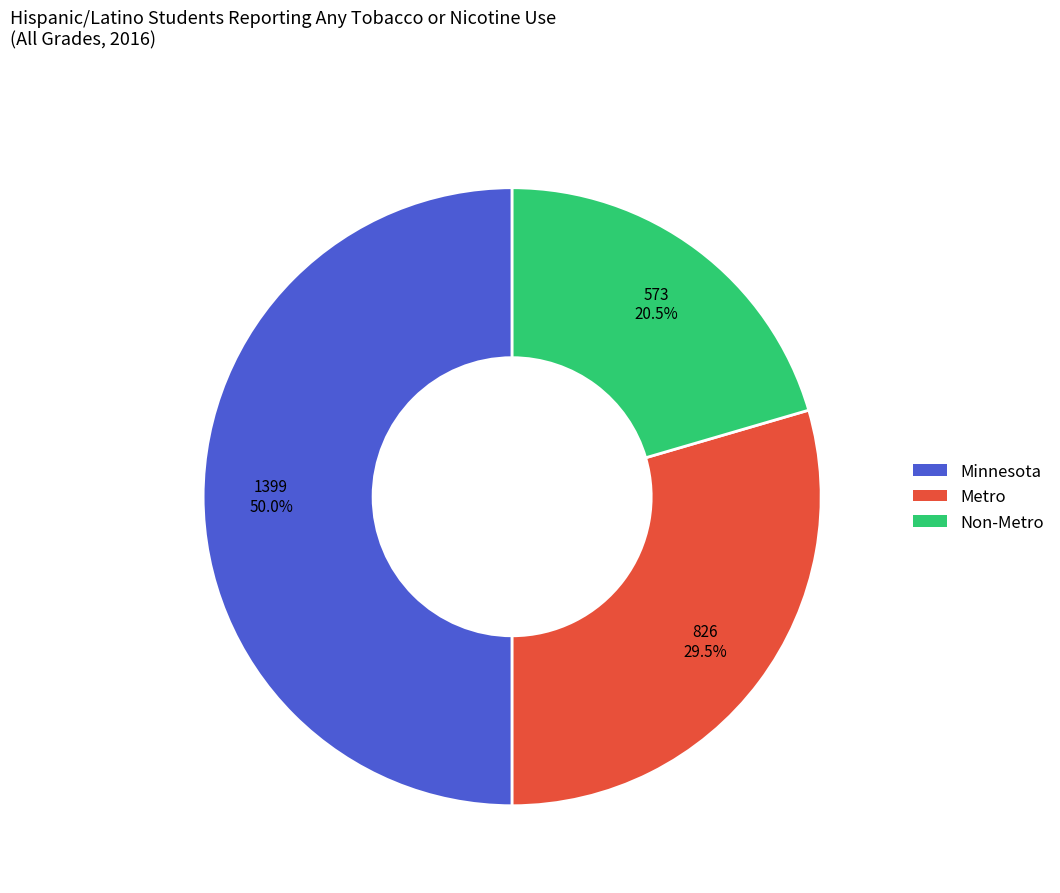

What is the largest slice in the pie chart?

Minnesota